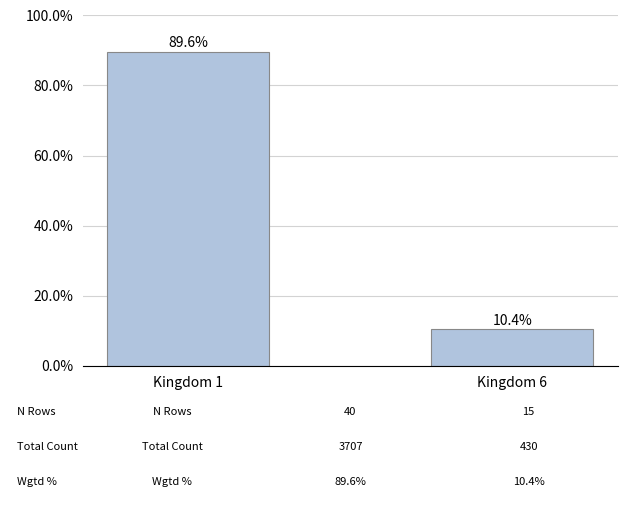

Does the chart contain any negative values?

No